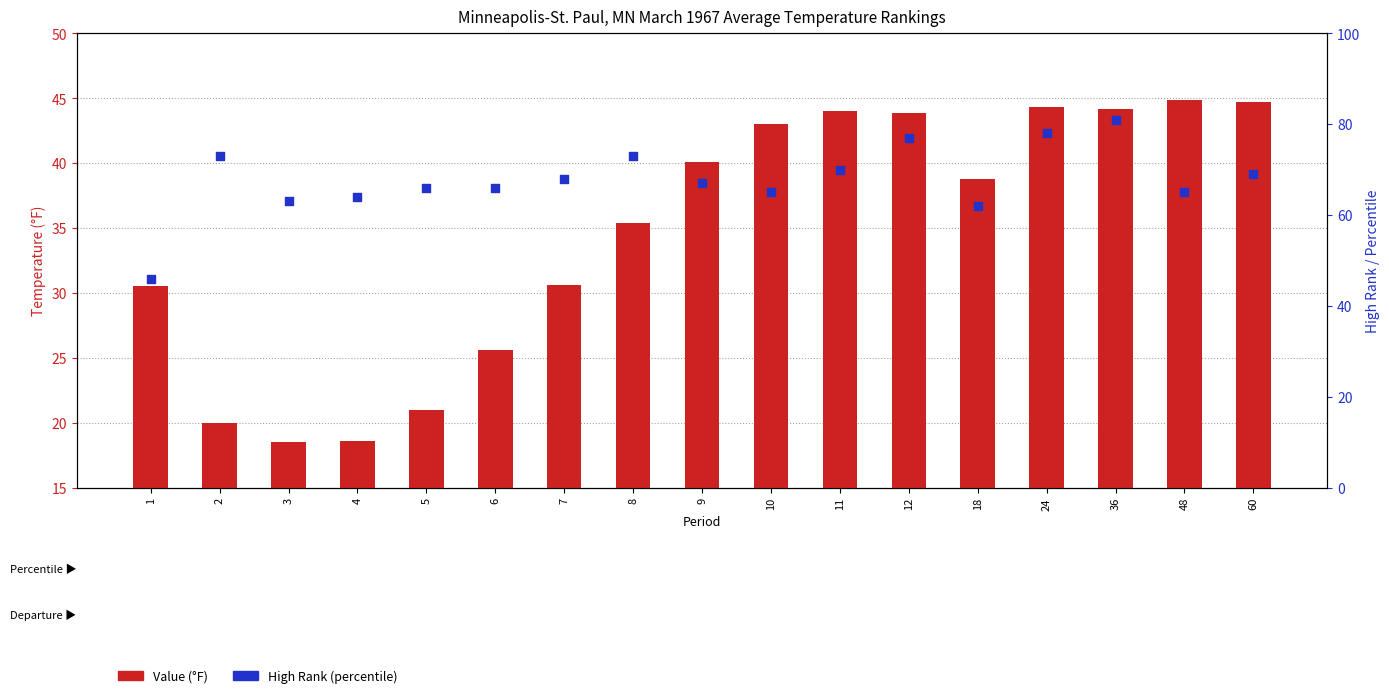

At which category is the sum across all series the highest?

36